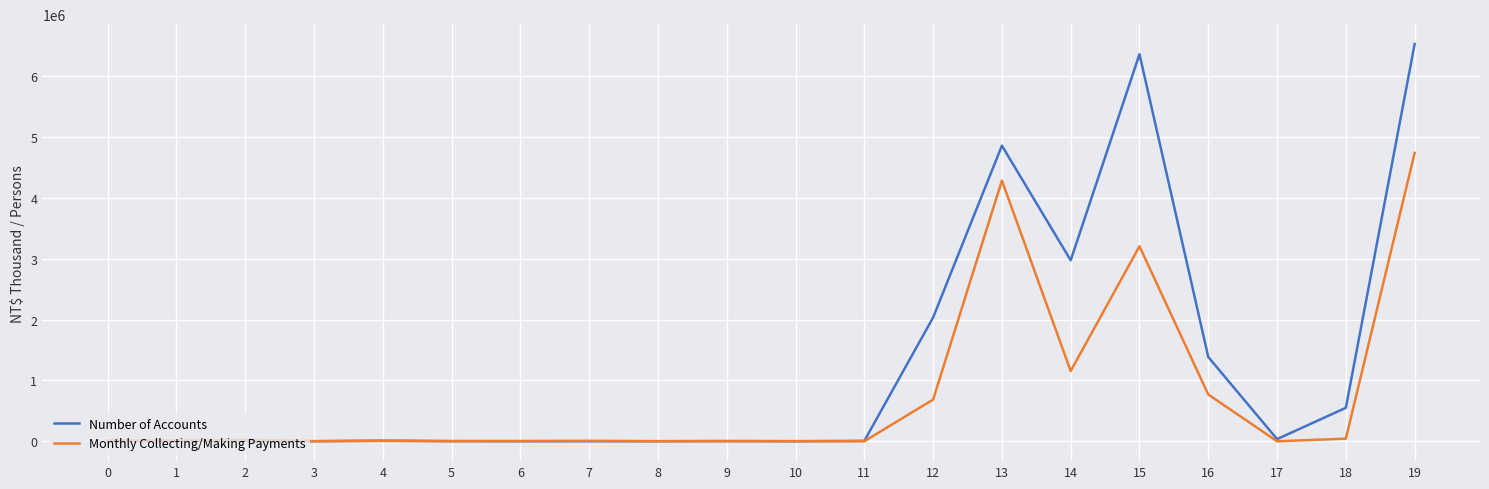

Is it true that Number of Accounts equals 9986 at 2?

True